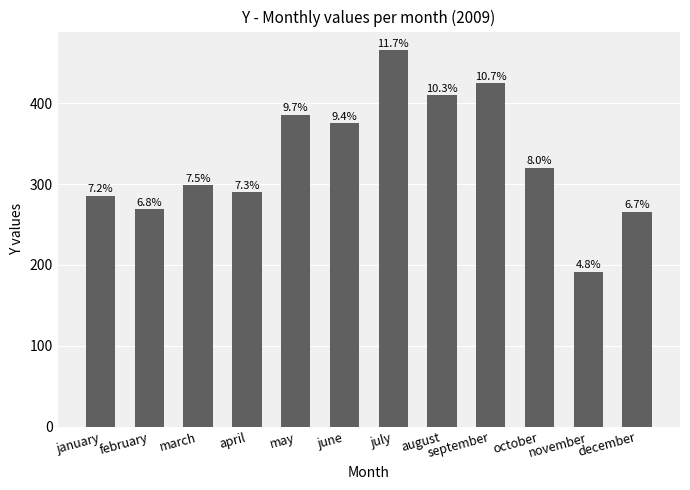

Reading right to left, what are all the values shown in this chart?

december=265.3	november=191.6	october=320.2	september=424.6	august=409.4	july=465.2	june=374.8	may=385.9	april=289.8	march=298.6	february=268.9	january=285.5